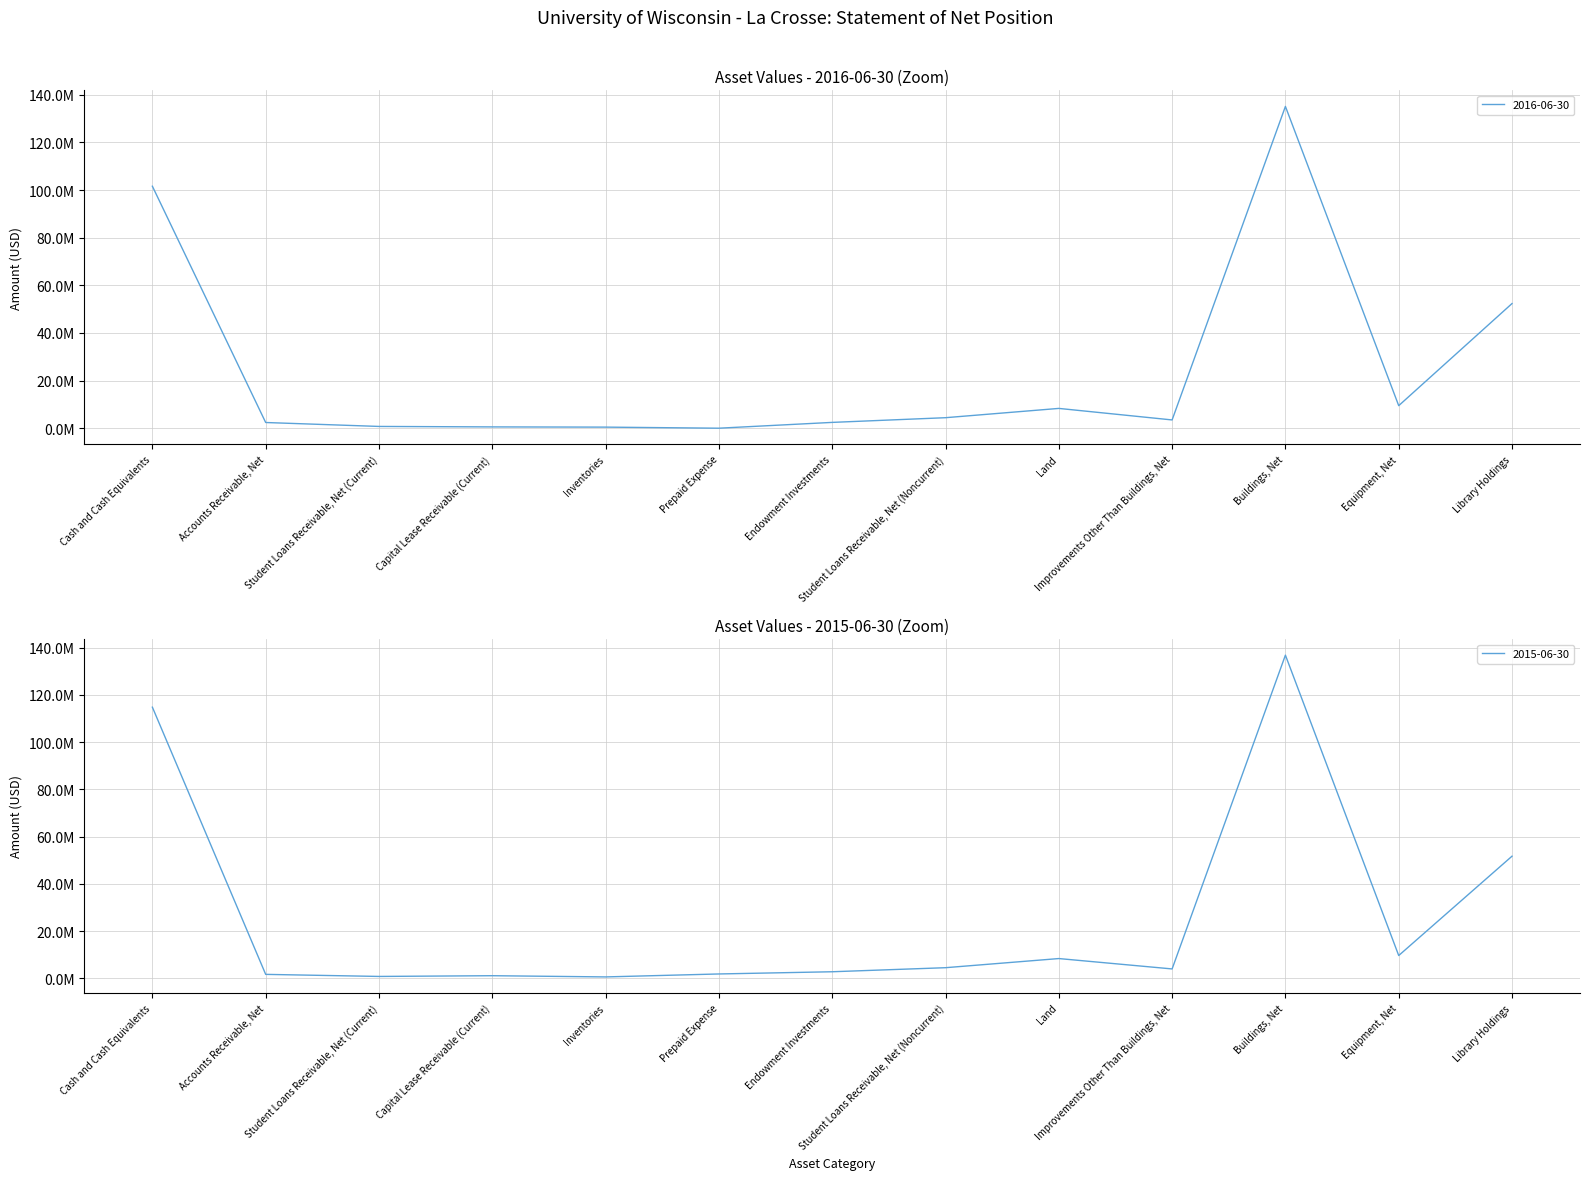

Between Improvements Other Than Buildings, Net and Equipment, Net, which series saw the biggest shift?

2016-06-30